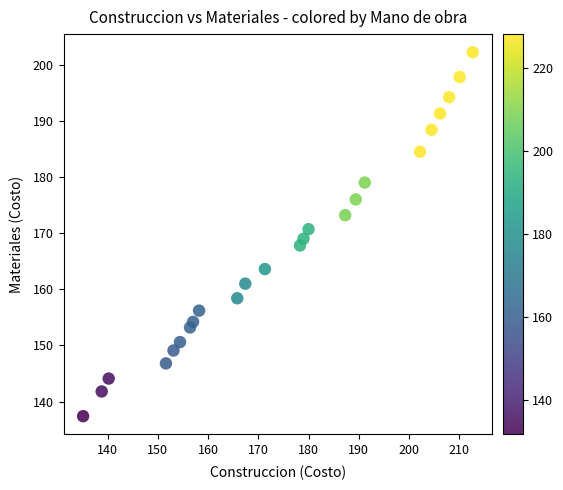

What is the range of X values (max minus min)?

77.6